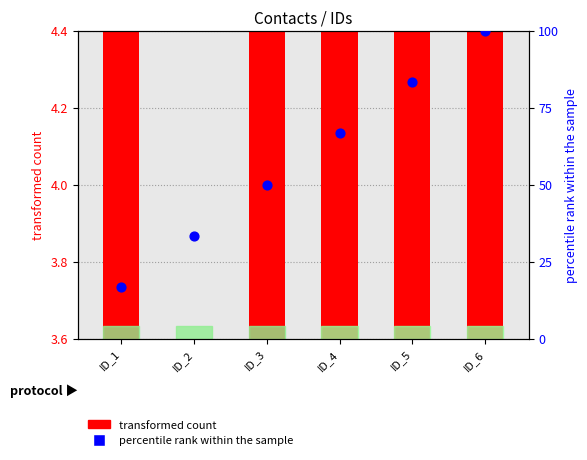

What is the change in value from ID_3 to ID_4?

+16.7